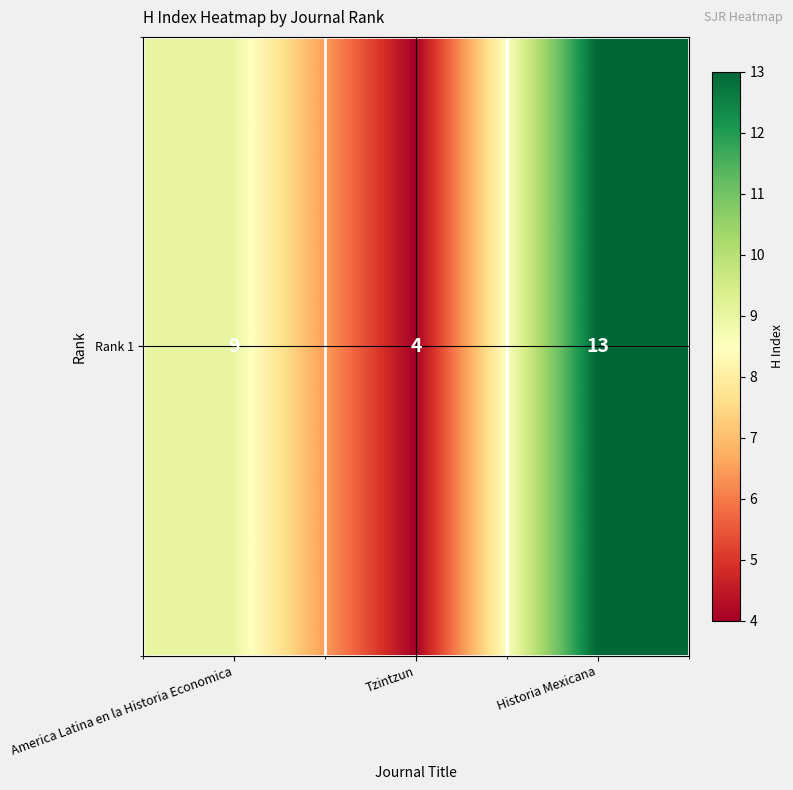

List the labels in order of value, smallest first.

Tzintzun, America Latina en la Historia Economica, Historia Mexicana